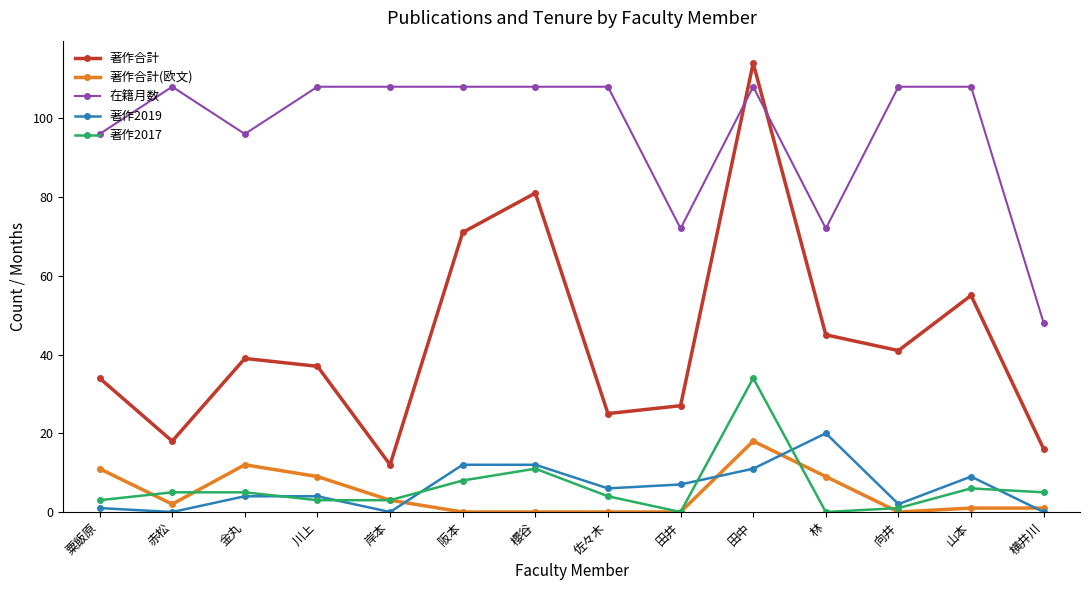

In 著作合計, how many points are higher than both neighbors (excluding endpoints)?

4